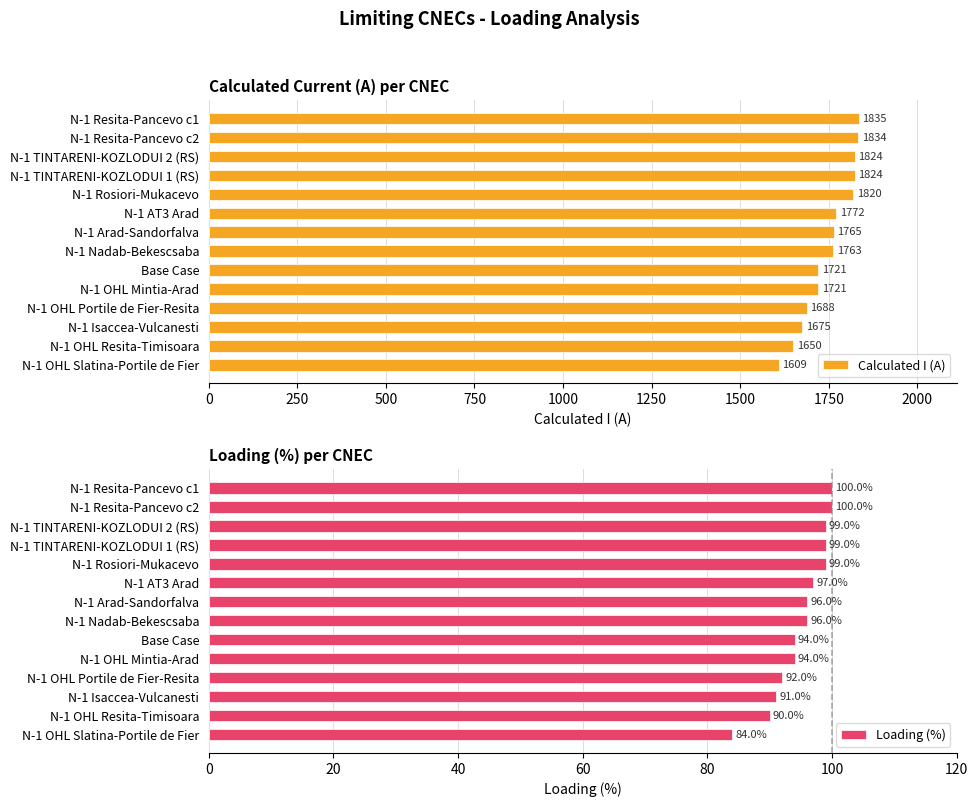

What is the approximate value of Calculated I (A) at N-1 Resita-Pancevo c1, to the nearest 10?

1840